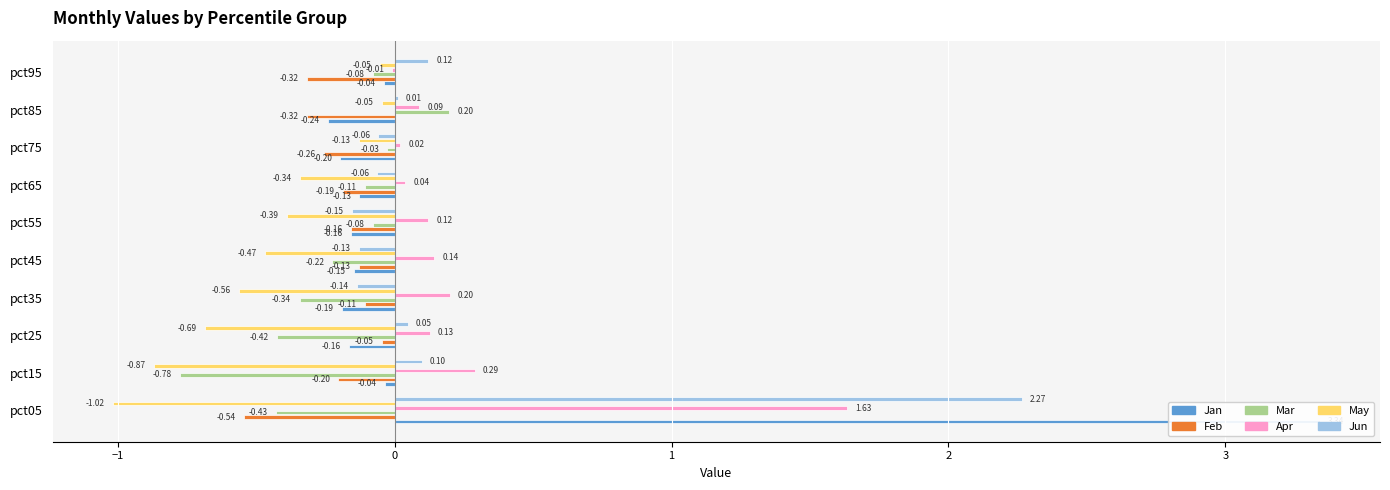

Reading right to left, transcribe all the data shown in this chart.

Jan: -0.0	-0.2	-0.2	-0.1	-0.2	-0.1	-0.2	-0.2	-0.0	3.3
Feb: -0.3	-0.3	-0.3	-0.2	-0.2	-0.1	-0.1	-0.0	-0.2	-0.5
Mar: -0.1	0.2	-0.0	-0.1	-0.1	-0.2	-0.3	-0.4	-0.8	-0.4
Apr: -0.0	0.1	0.0	0.0	0.1	0.1	0.2	0.1	0.3	1.6
May: -0.1	-0.0	-0.1	-0.3	-0.4	-0.5	-0.6	-0.7	-0.9	-1.0
Jun: 0.1	0.0	-0.1	-0.1	-0.2	-0.1	-0.1	0.0	0.1	2.3